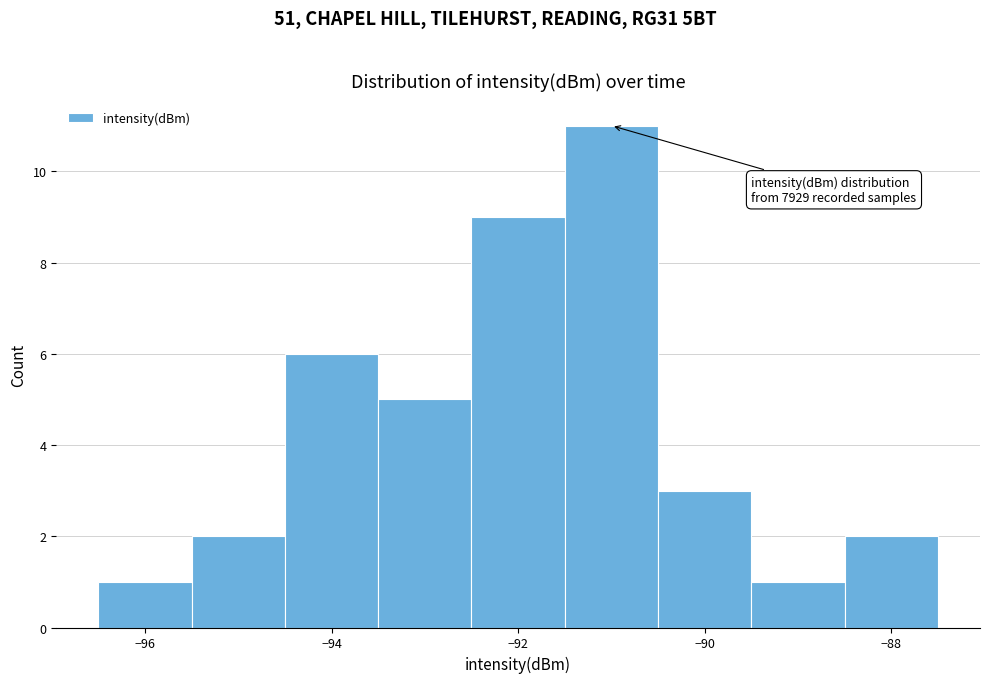

Which range on the x-axis has the tallest bar?

-91.5 to -90.5